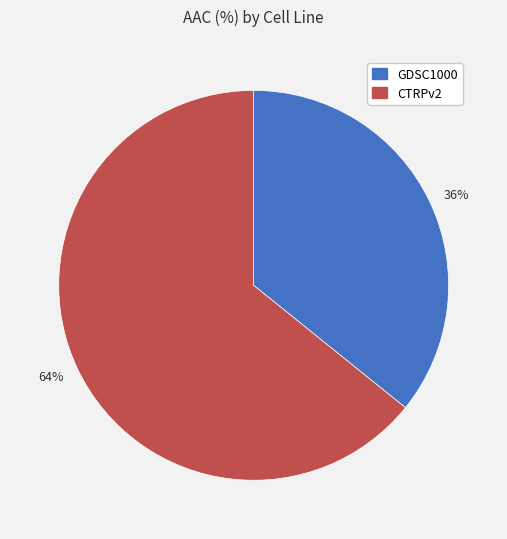

Which slice is the smallest?

36%